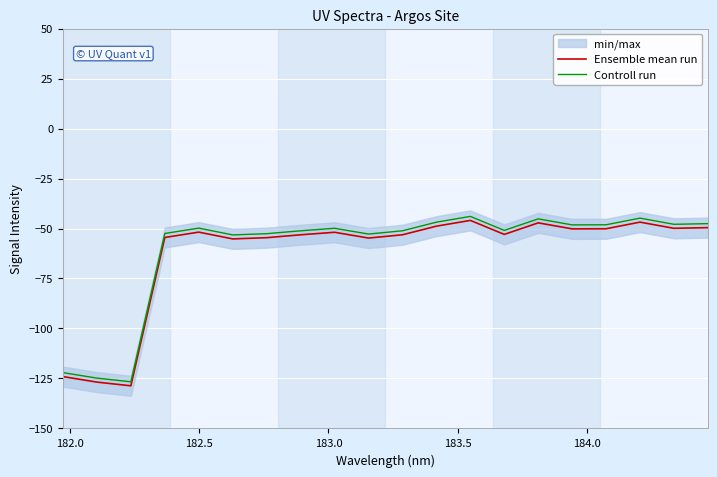

True or false: Controll run and Ensemble mean run cross at least once.

False